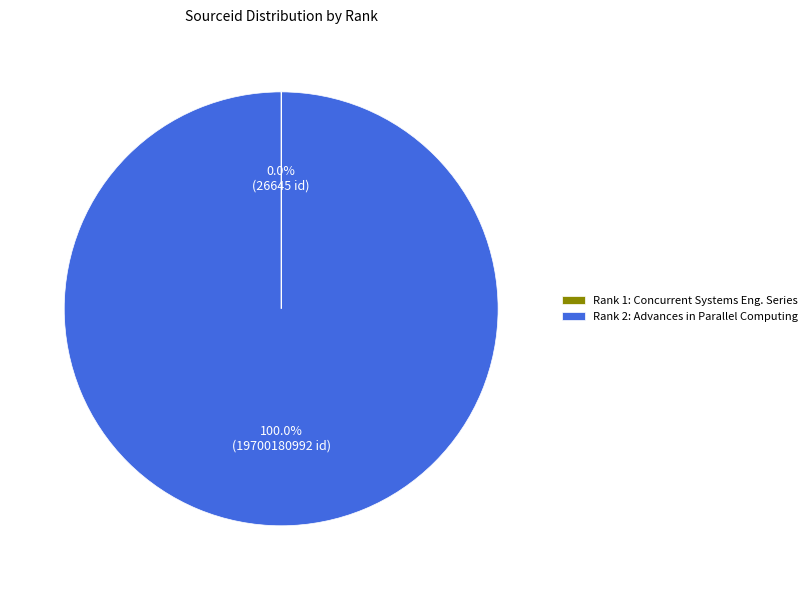

Is there any slice that represents more than half of the pie?

Yes